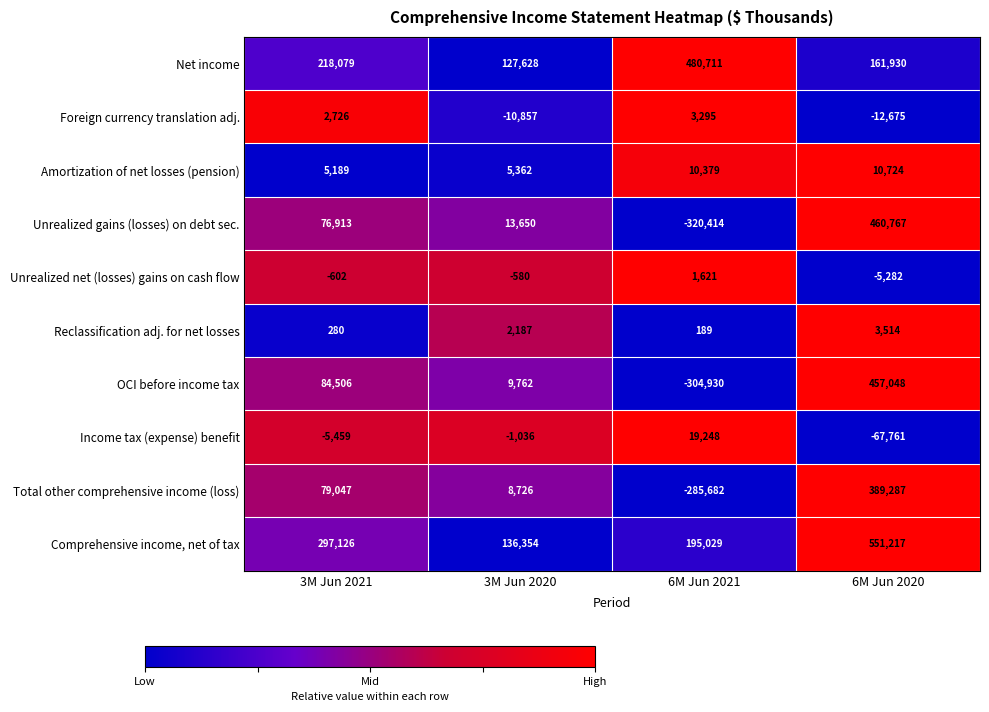

Is it true that Amortization of net losses (pension) equals 18966 at 6M Jun 2020?

False